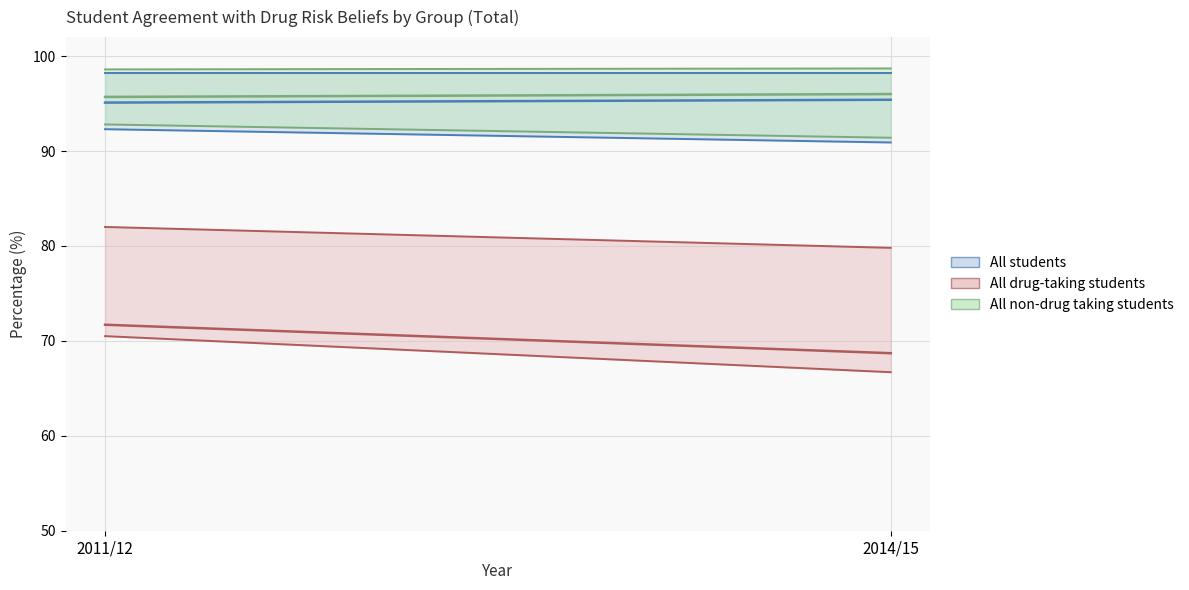

At 2014/15, list the series in order from largest to smallest.

All non-drug taking students, All students, All drug-taking students